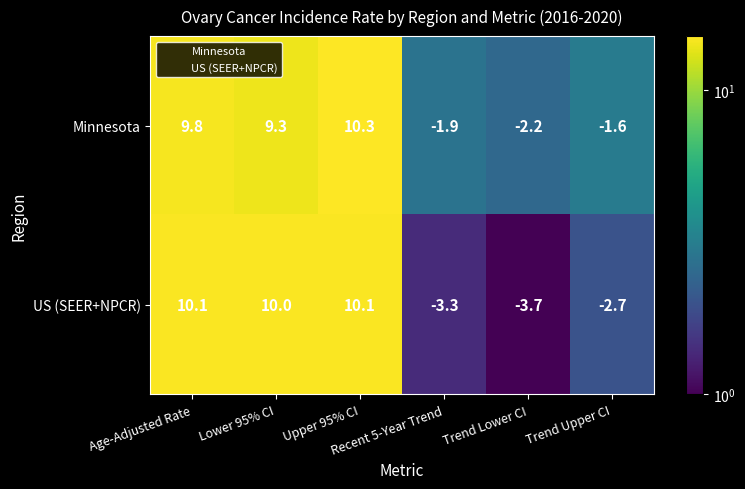

Which label corresponds to the smallest value in the chart?

Trend Lower CI